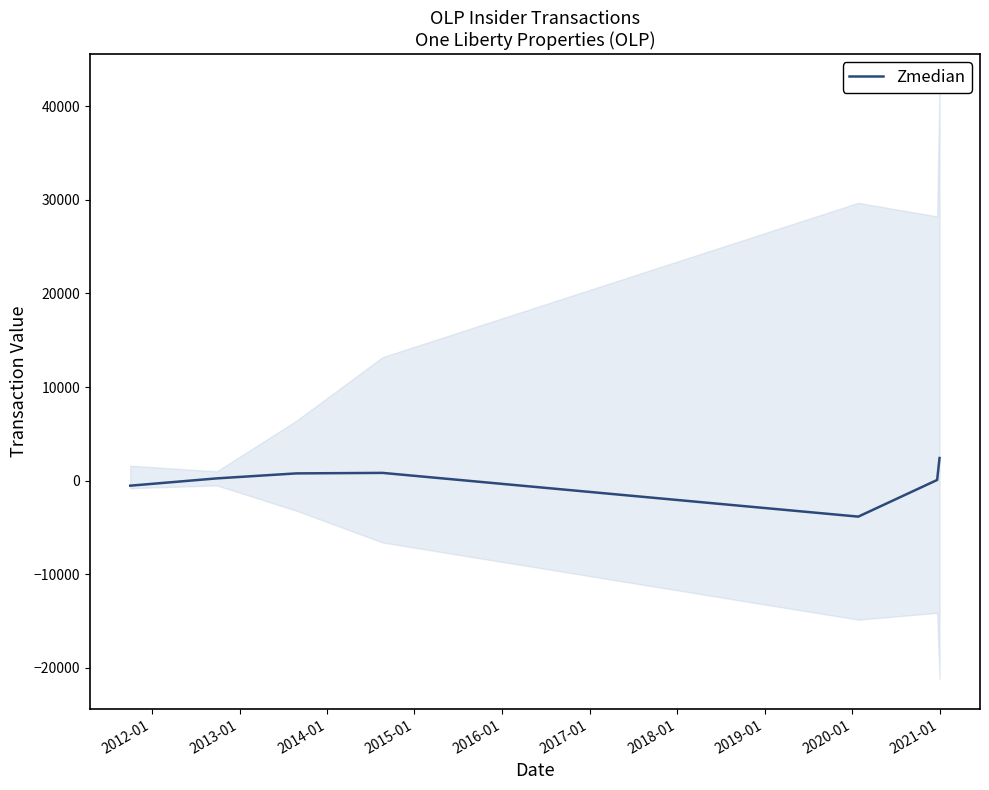

How many data points are less than 247?

3